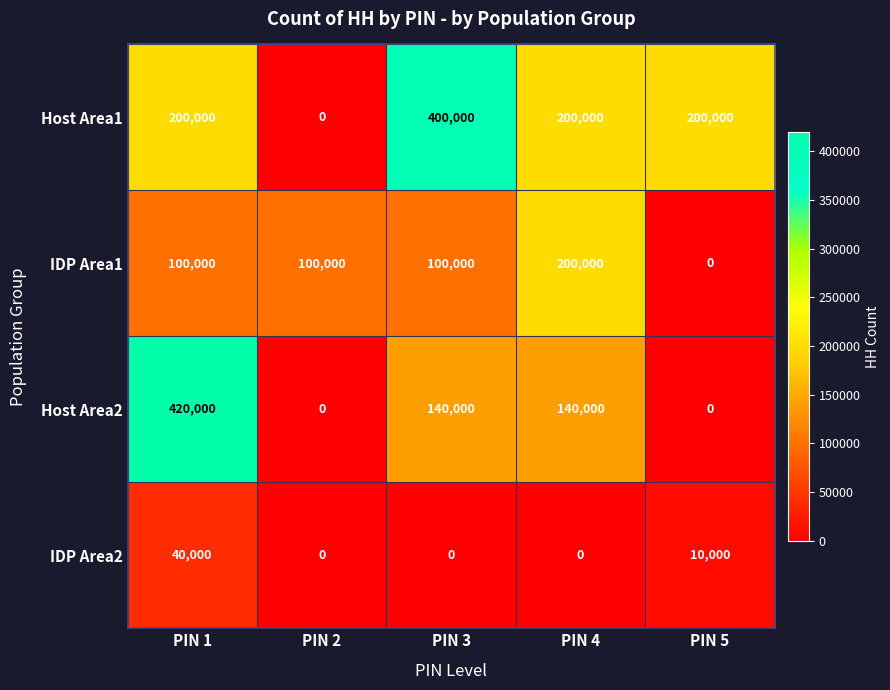

Which series has the largest total across all categories?

Host Area1